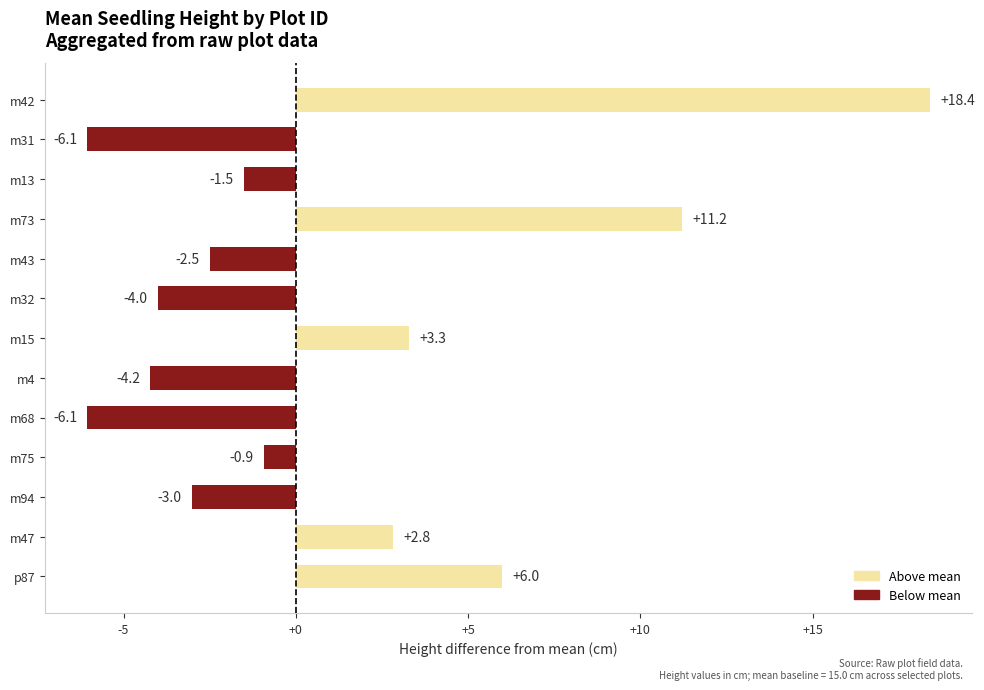

What is the average value?

1.0